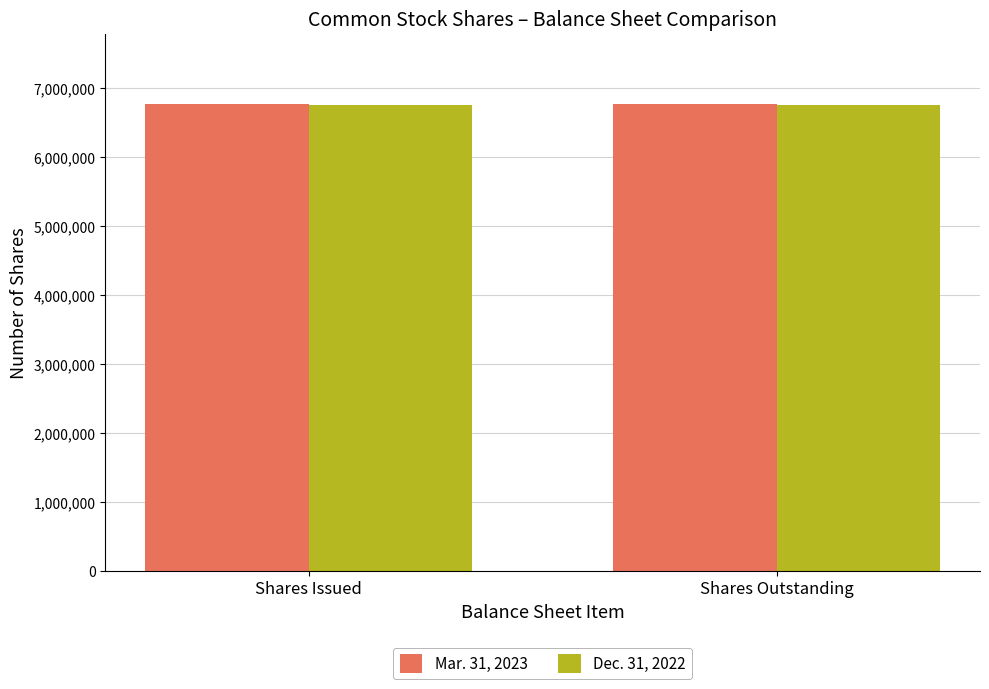

What is the smallest value displayed?

6760938